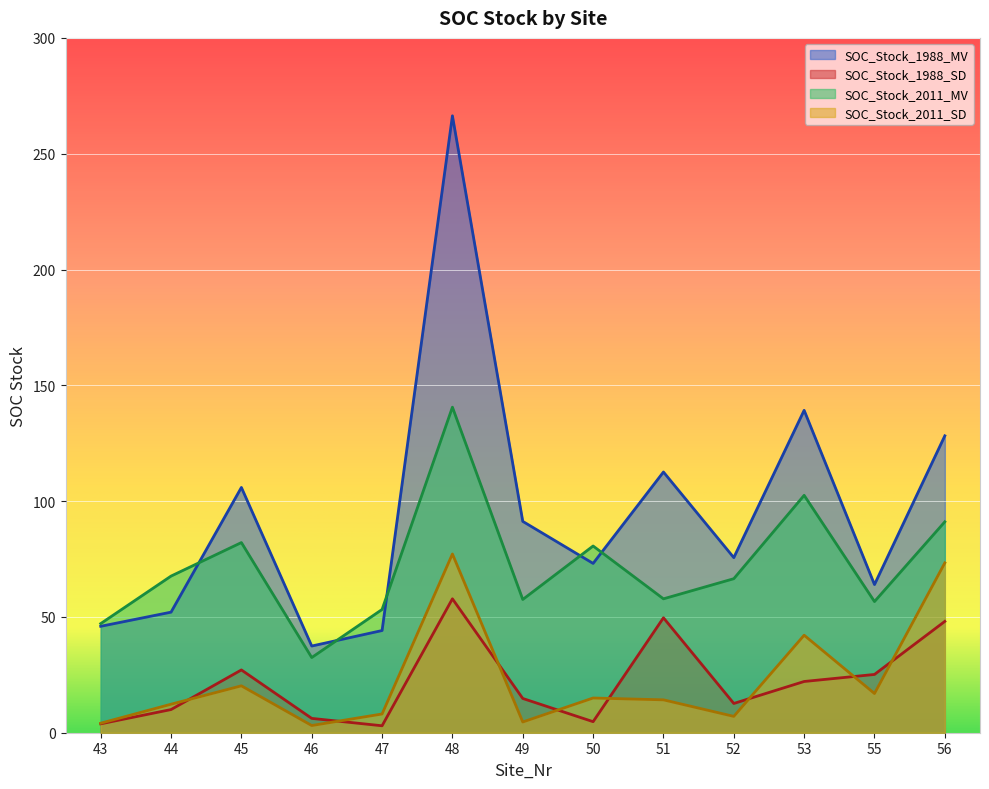

What value does the SOC_Stock_2011_MV series have at 53?

102.5